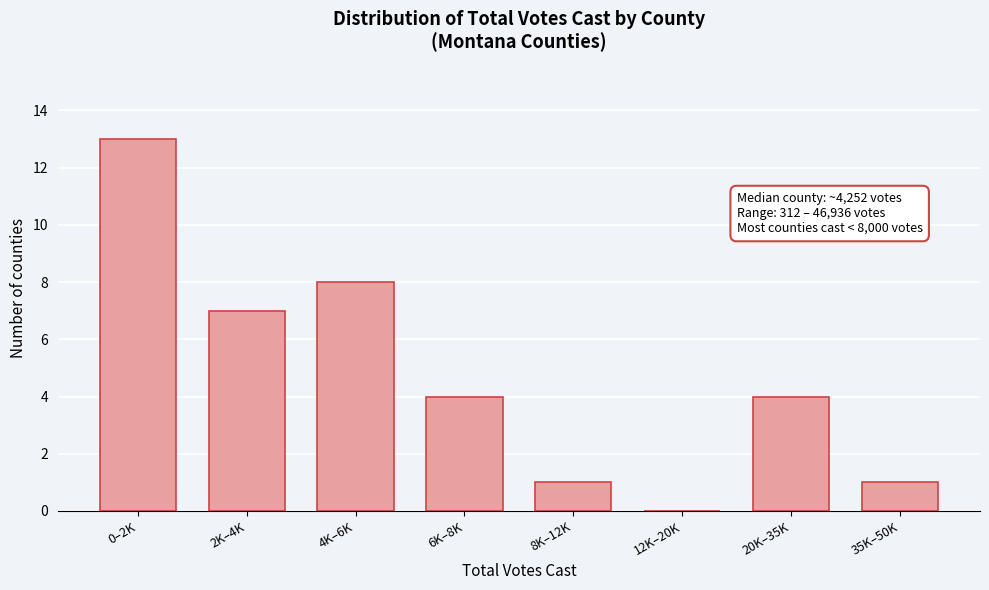

Reading left to right, what are all the values shown in this chart?

0–2K=13	2K–4K=7	4K–6K=8	6K–8K=4	8K–12K=1	12K–20K=0	20K–35K=4	35K–50K=1